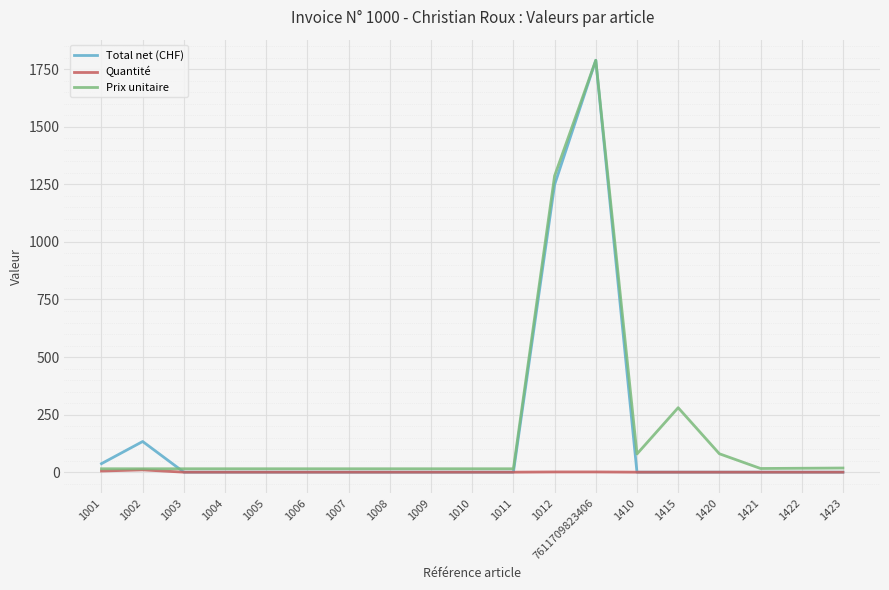

Which series has the largest range (max minus min)?

Total net (CHF)